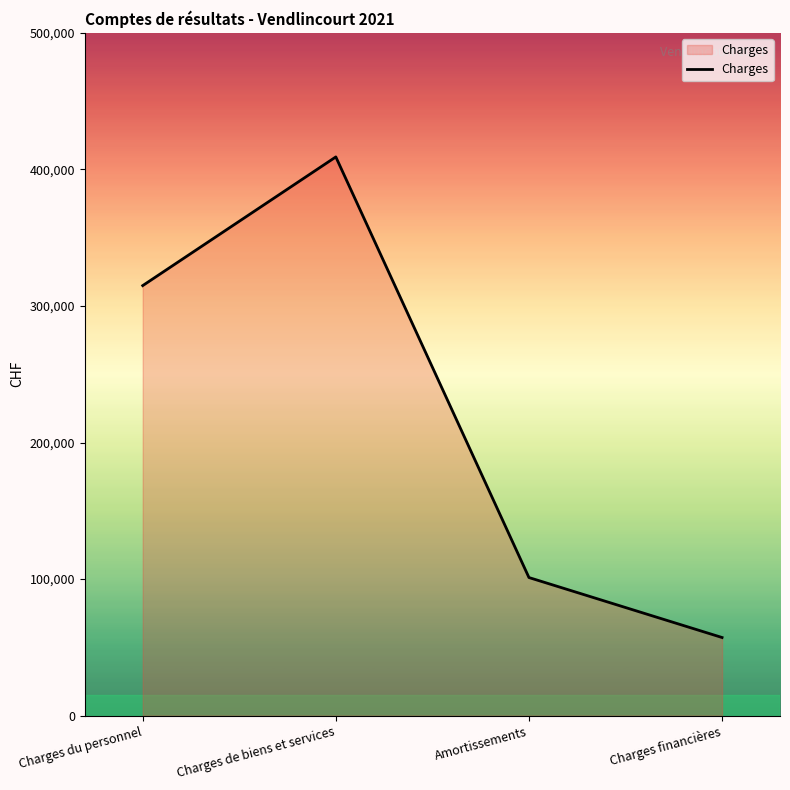

How many lines are shown in the chart?

1